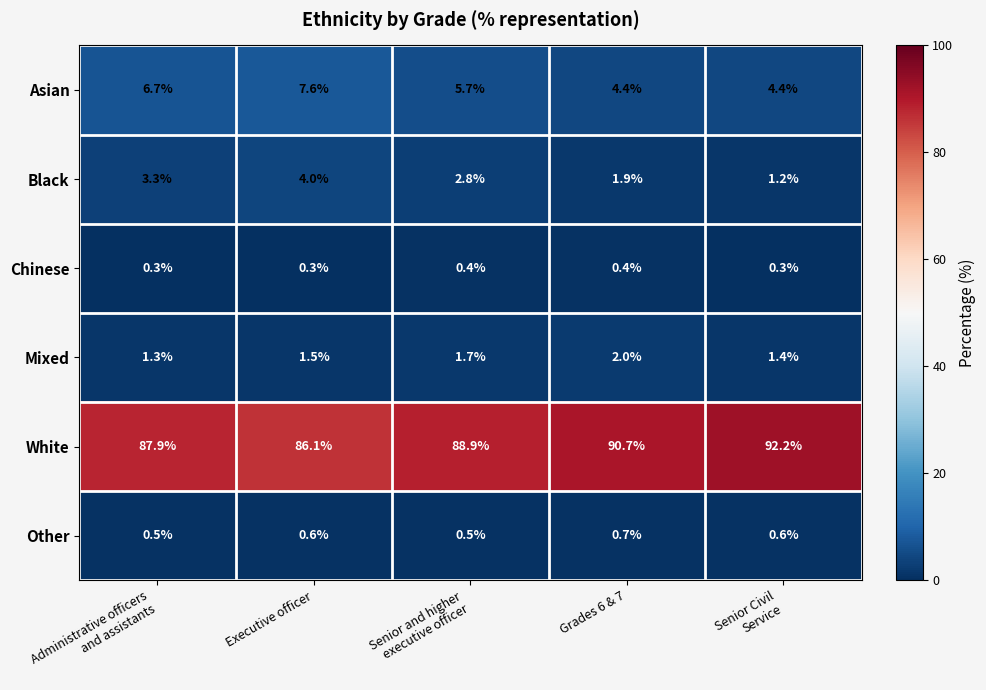

Which series has the widest spread of values?

White